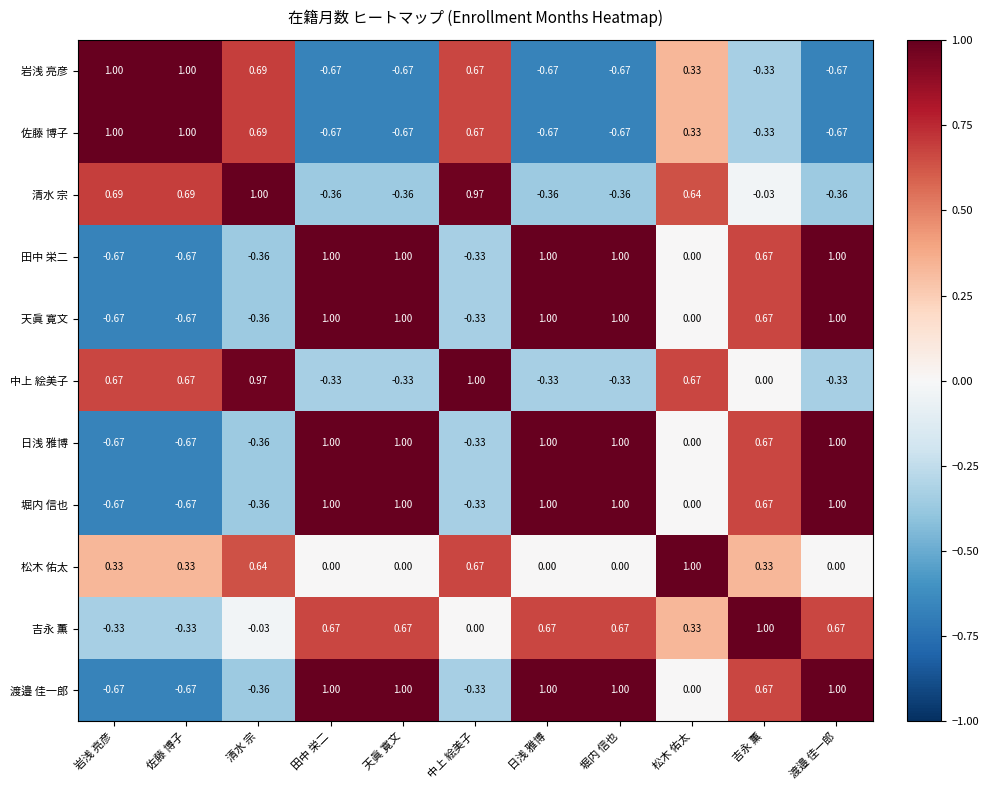

At how many categories does at least one series exceed 0?

11